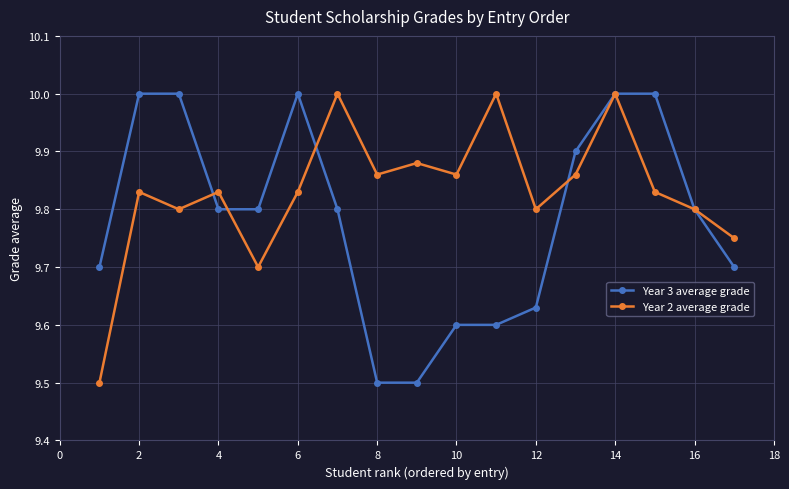

What is the maximum value shown in the chart?

10.0